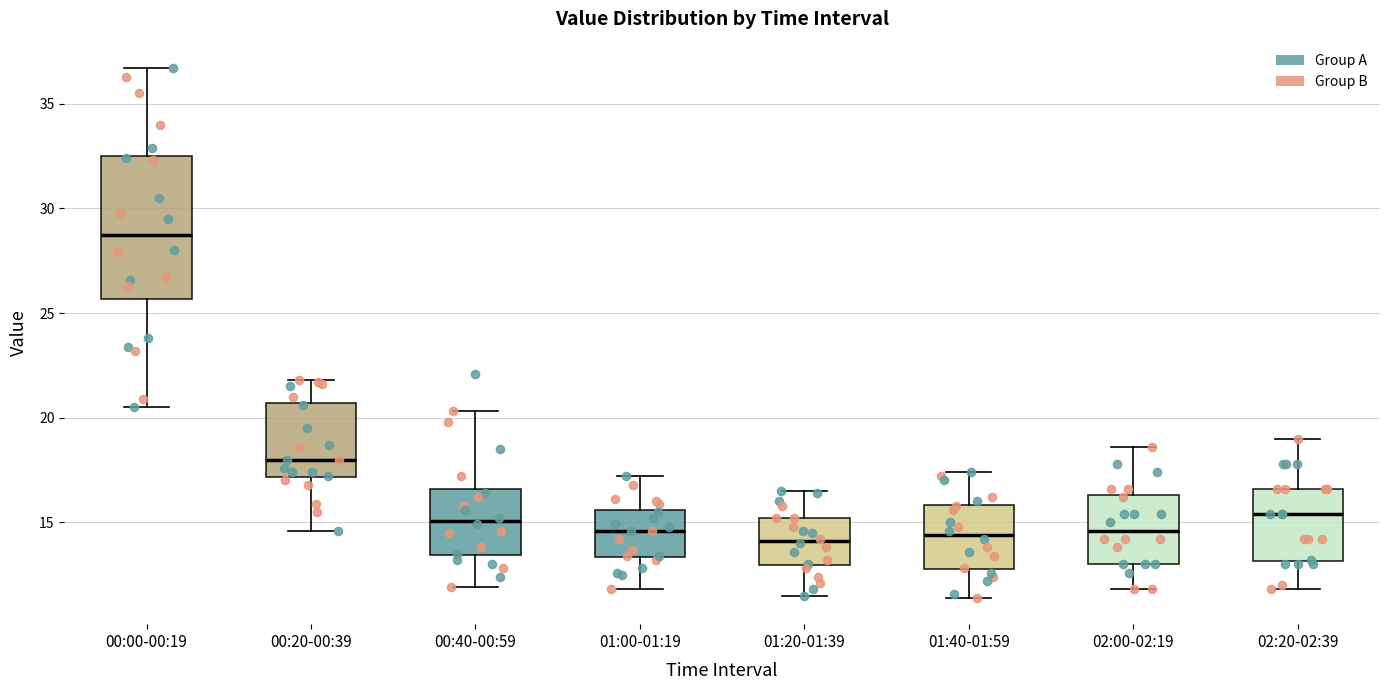

Reading left to right, transcribe this box plot: for each box, give where its median line is, the range the box spans, and where its two whiskers end, as read against the y-axis. The values are not printed on the chart, so give them approximately, as read against the axis.

00:00-00:19: median 29.0, box 25.5 to 32.5, whiskers 20.5 to 36.5
00:20-00:39: median 18.0, box 17.0 to 20.5, whiskers 14.5 to 22.0
00:40-00:59: median 15.0, box 13.5 to 16.5, whiskers 12.0 to 20.5
01:00-01:19: median 14.5, box 13.5 to 15.5, whiskers 12.0 to 17.0
01:20-01:39: median 14.0, box 13.0 to 15.0, whiskers 11.5 to 16.5
01:40-01:59: median 14.5, box 13.0 to 16.0, whiskers 11.5 to 17.5
02:00-02:19: median 14.5, box 13.0 to 16.5, whiskers 12.0 to 18.5
02:20-02:39: median 15.5, box 13.0 to 16.5, whiskers 12.0 to 19.0